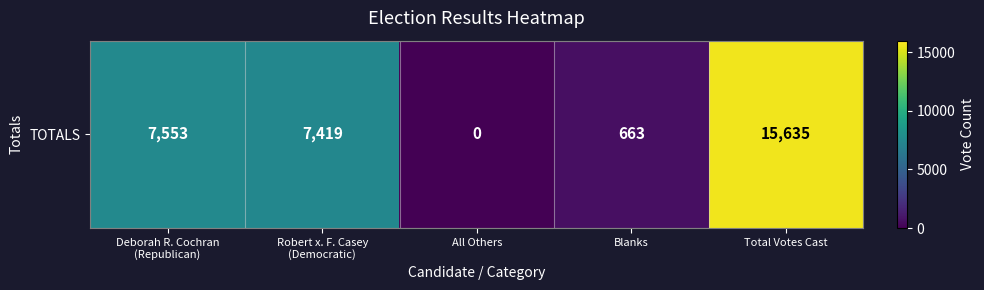

Where is the data nearest to the value 7817?

Deborah R. Cochran
(Republican)